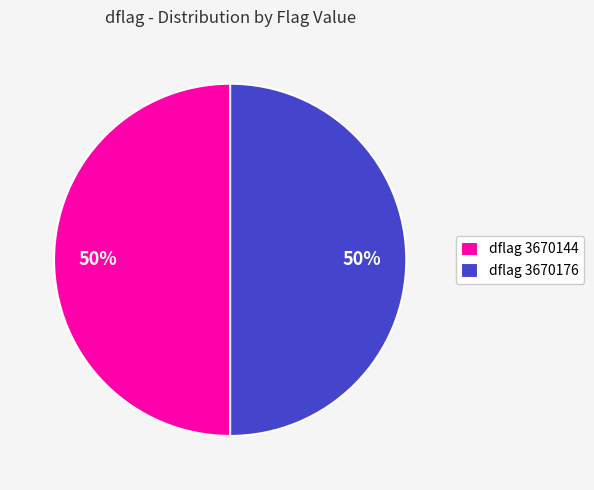

To the nearest percent, what is the average slice percentage?

50%